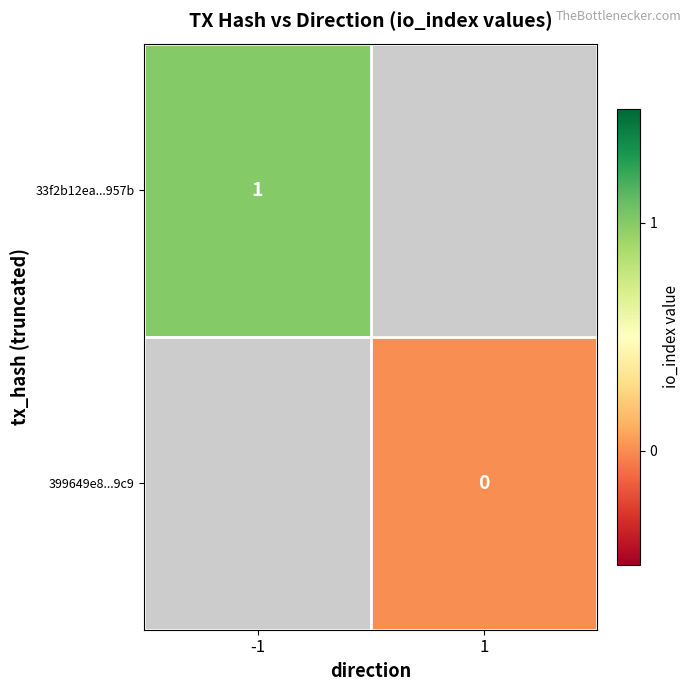

The value of 33f2b12ea...957b at -1 is 1. True or false?

True